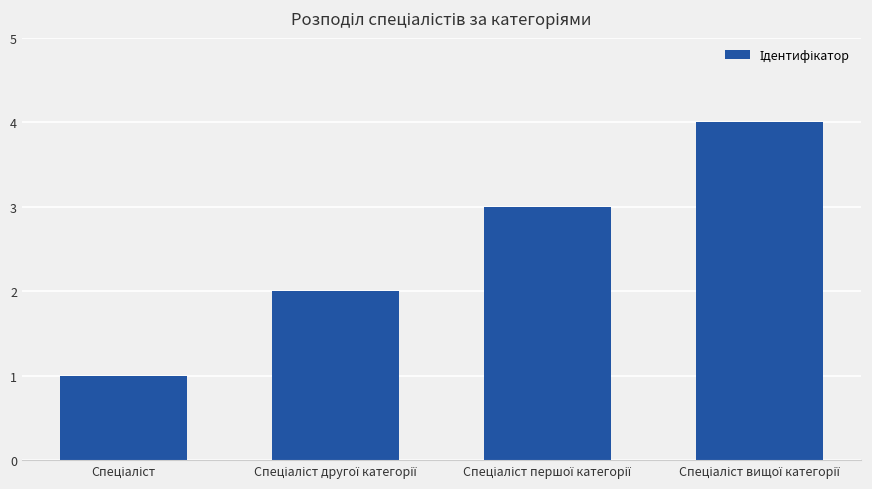

Reading left to right, extract all data points from this chart.

1	2	3	4